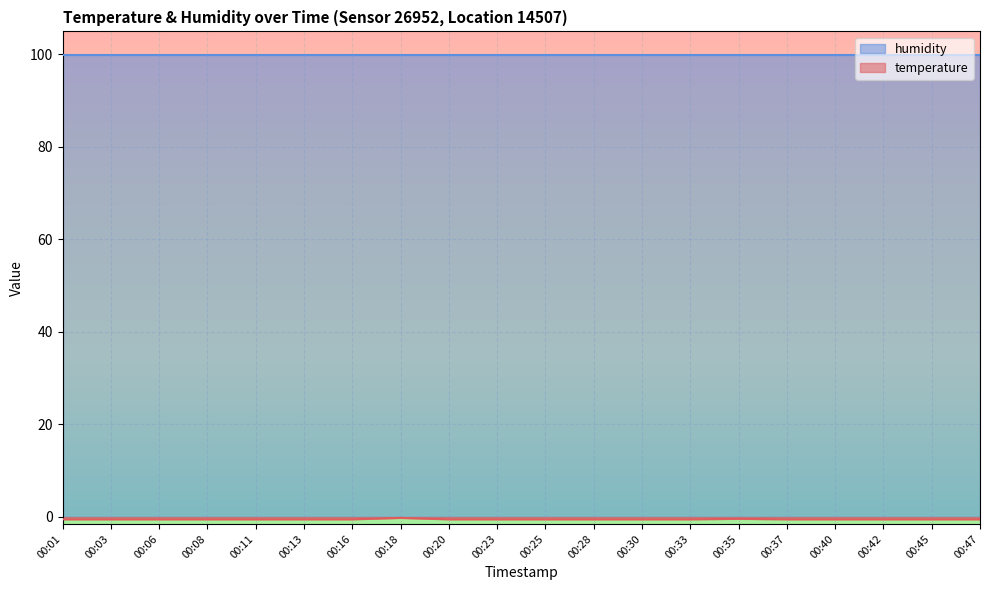

Which has a higher value, 00:01 or 00:47?

00:01